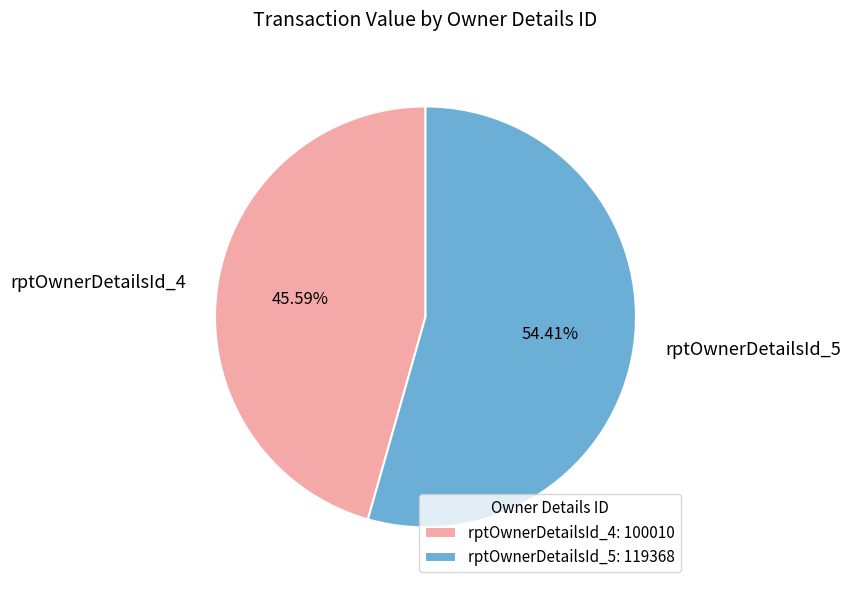

Is there any slice that represents more than half of the pie?

Yes